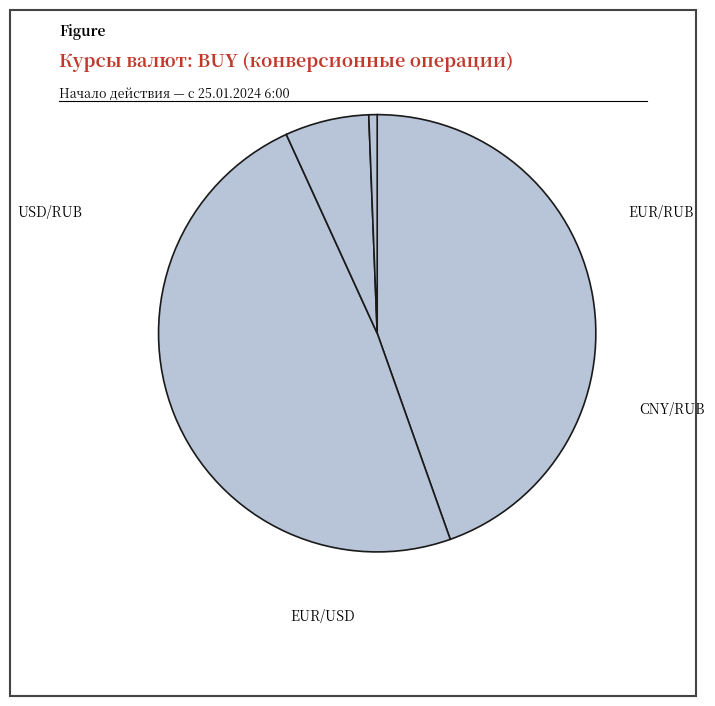

Is there any slice that represents more than half of the pie?

No